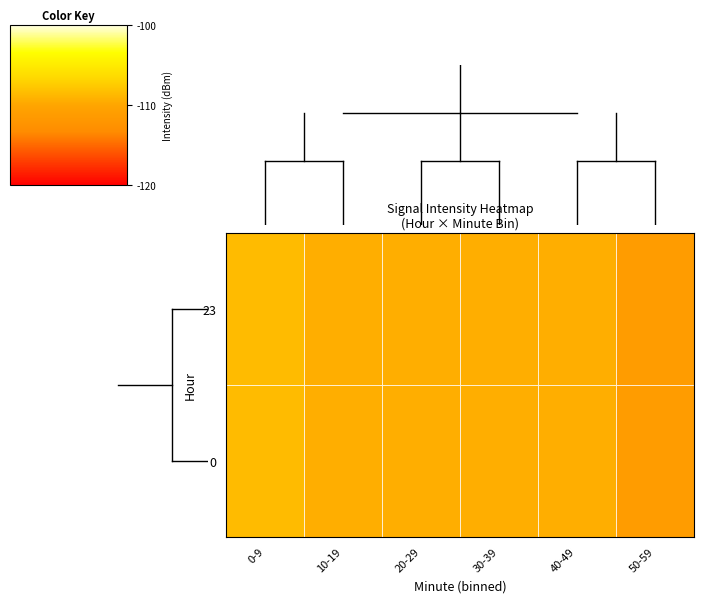

Which label corresponds to the largest value in the chart?

0-9